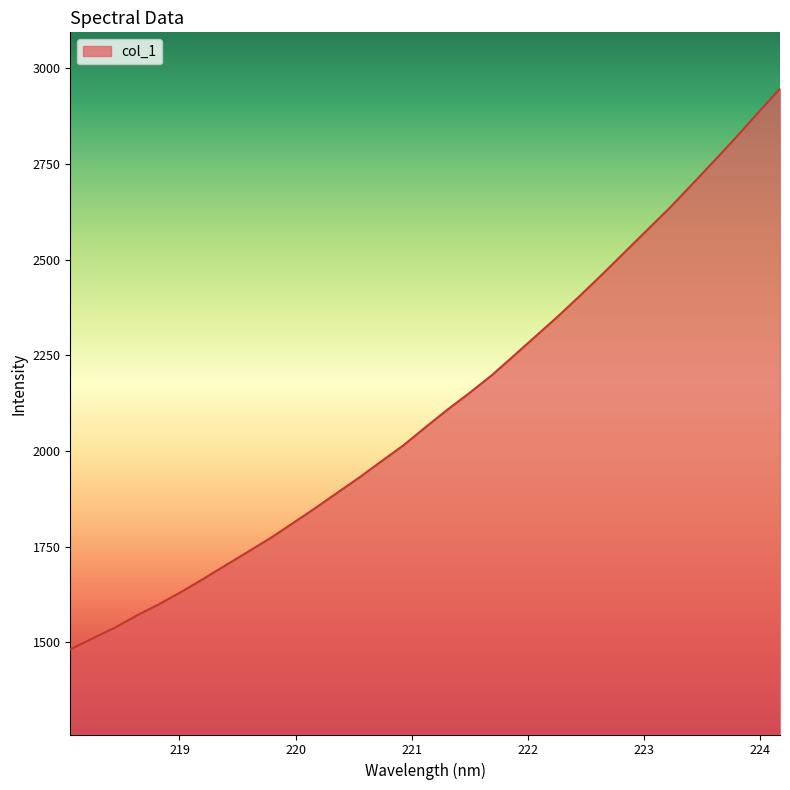

What is the difference between the maximum and minimum values?

1465.4